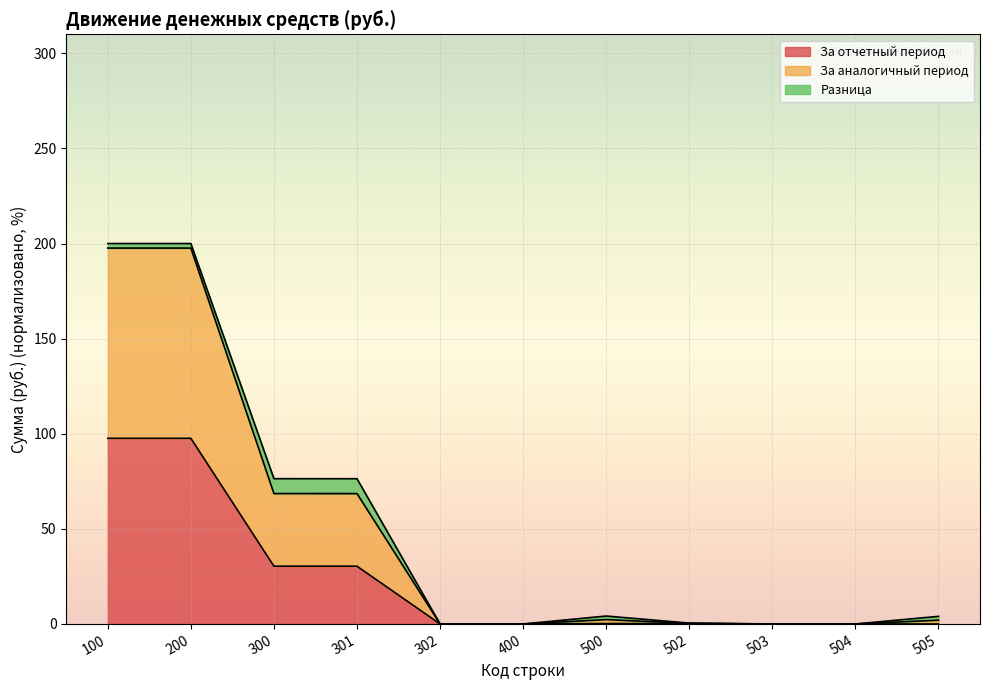

What are all the series names shown in the legend?

За отчетный период, За аналогичный период, Разница